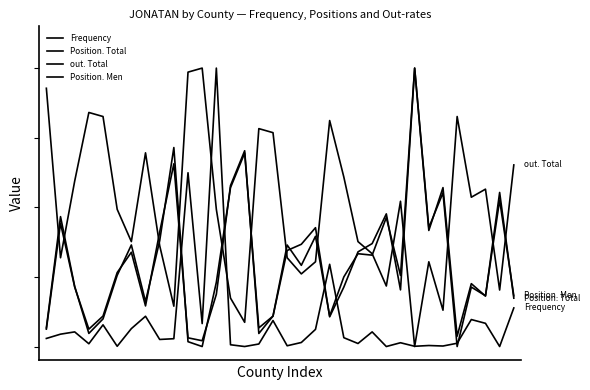

Does the chart have visible grid lines?

No